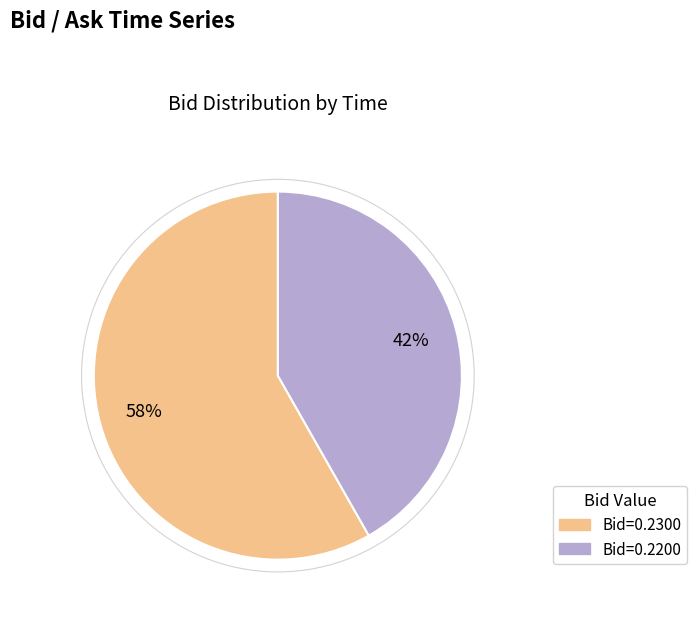

To the nearest percent, what is the difference between the largest and smallest slice percentages?

16%